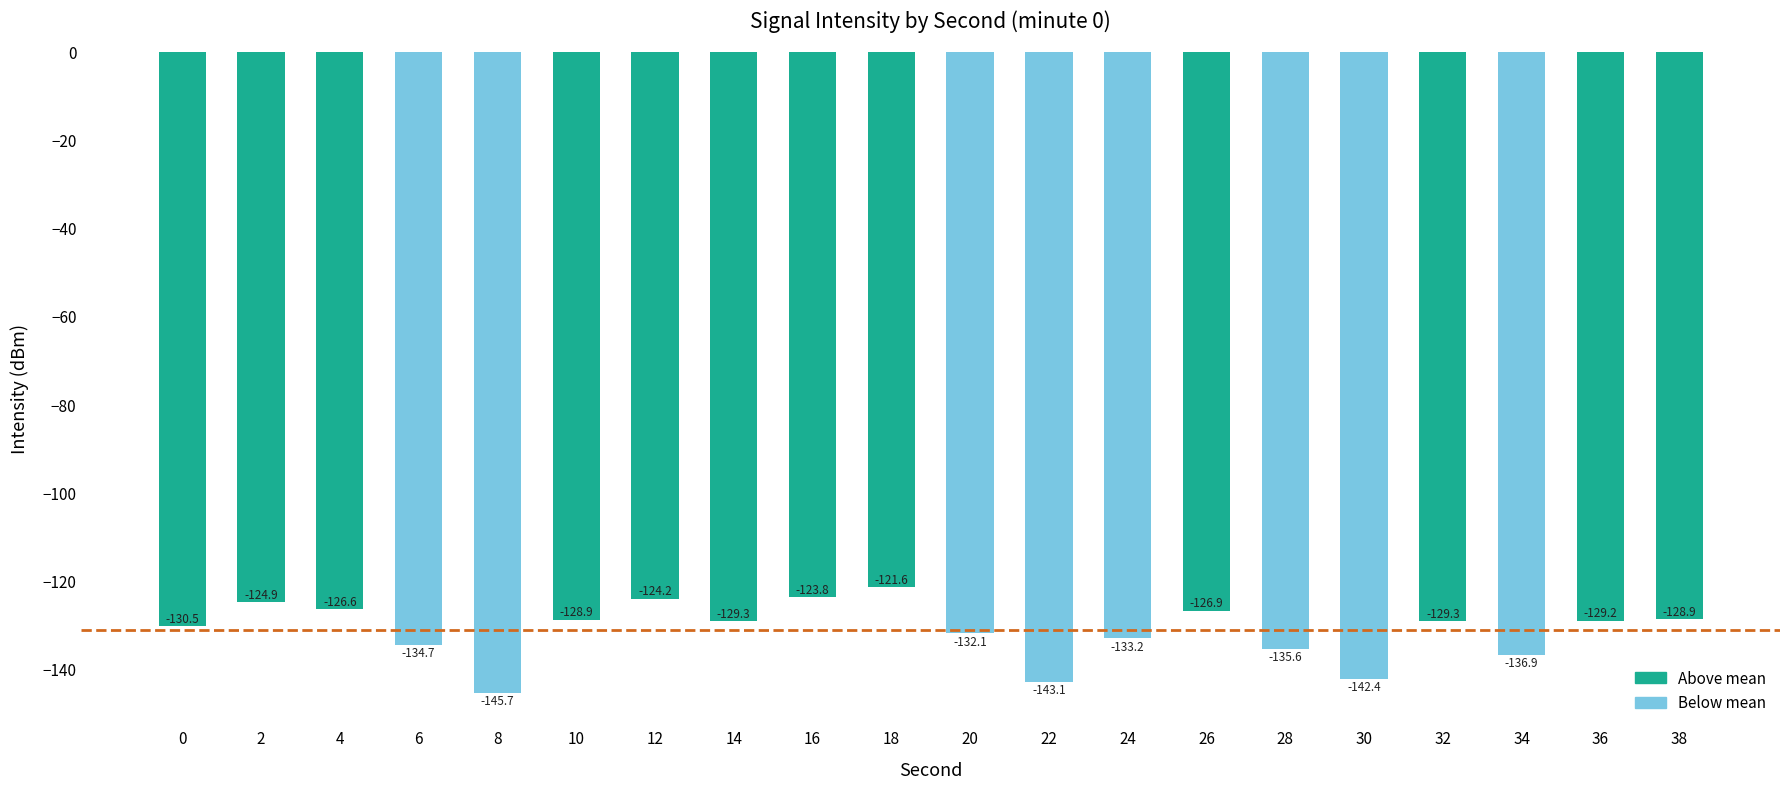

Is it true that the value at 6 is -134.7?

True